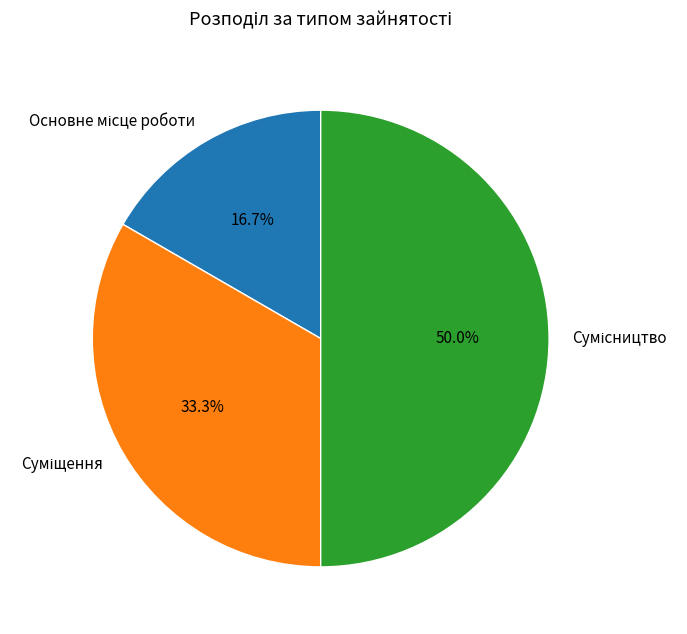

What is the largest slice in the pie chart?

Сумісництво